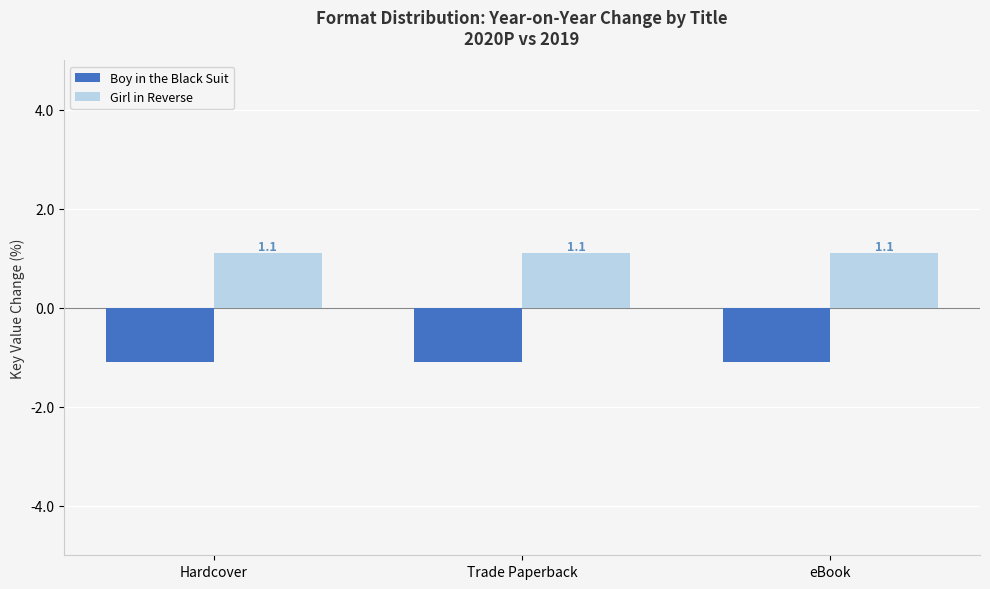

What is the minimum value for Girl in Reverse?

1.1